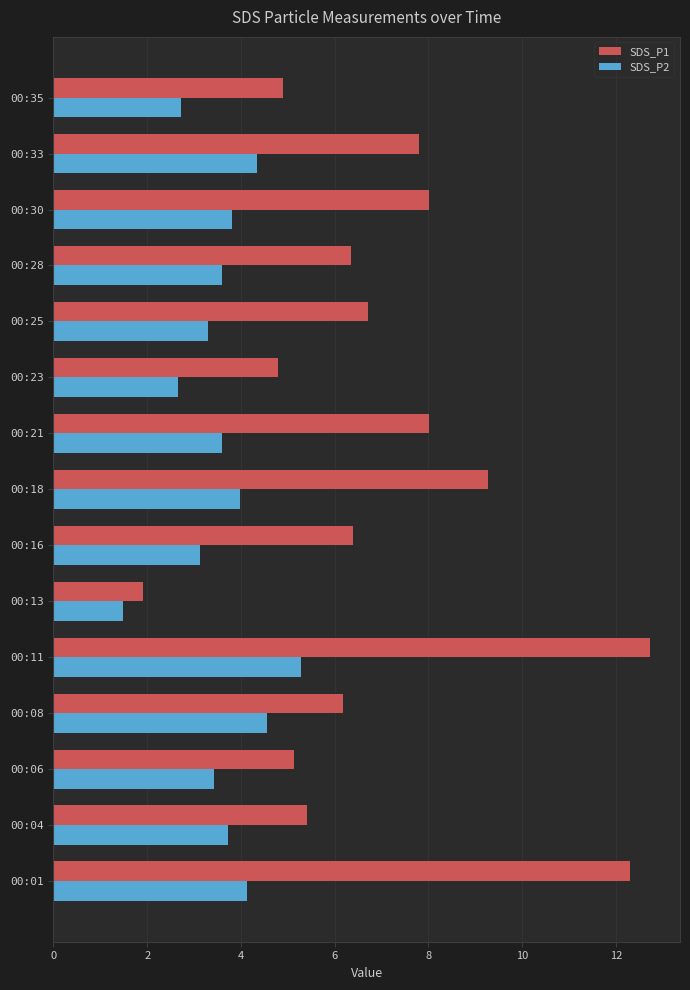

The value of SDS_P1 at 00:01 is 12.3. True or false?

True